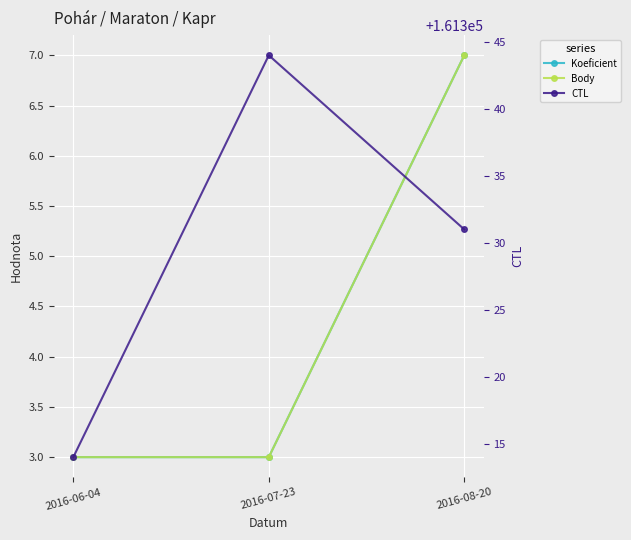

Which series has the largest range (max minus min)?

CTL